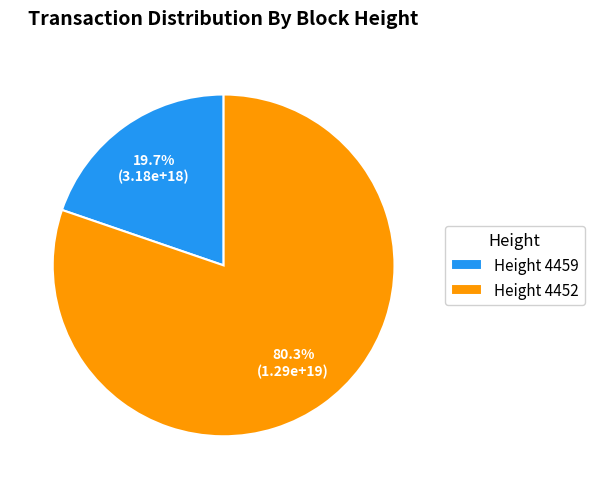

What portion of the pie excludes Height 4452?

19.7%